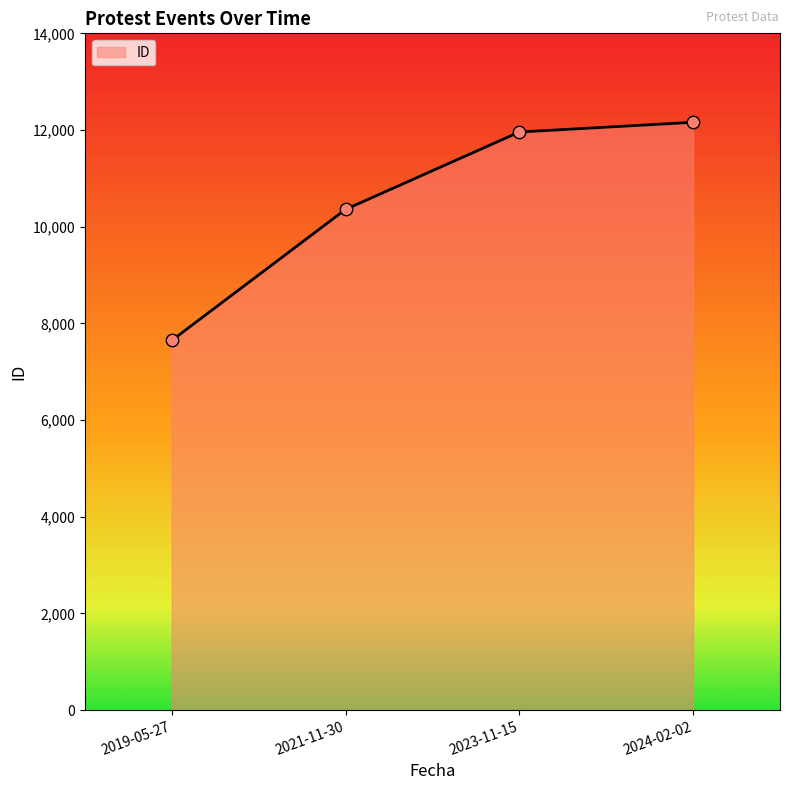

Between 2021-11-30 and 2023-11-15, which is larger?

2023-11-15